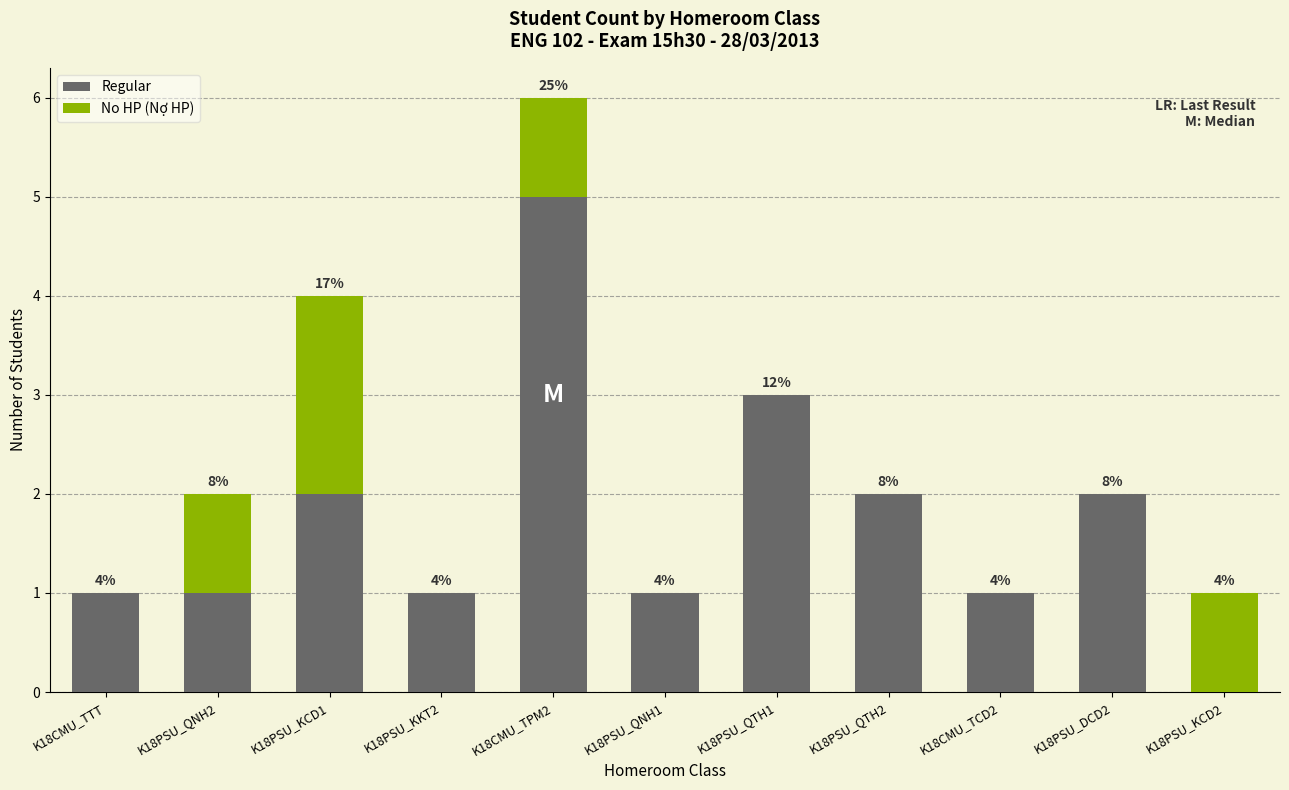

What are all the series names shown in the legend?

Regular, No HP (Nợ HP)